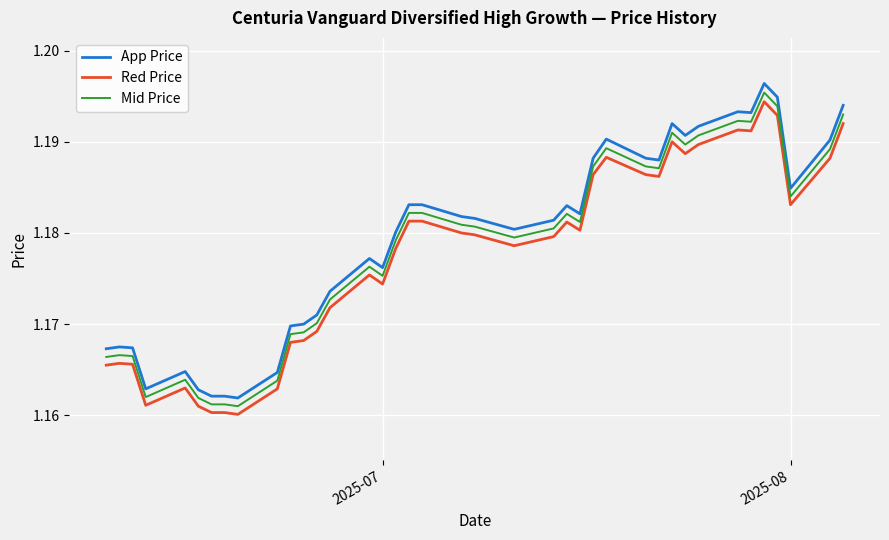

Which series has the widest spread of values?

App Price